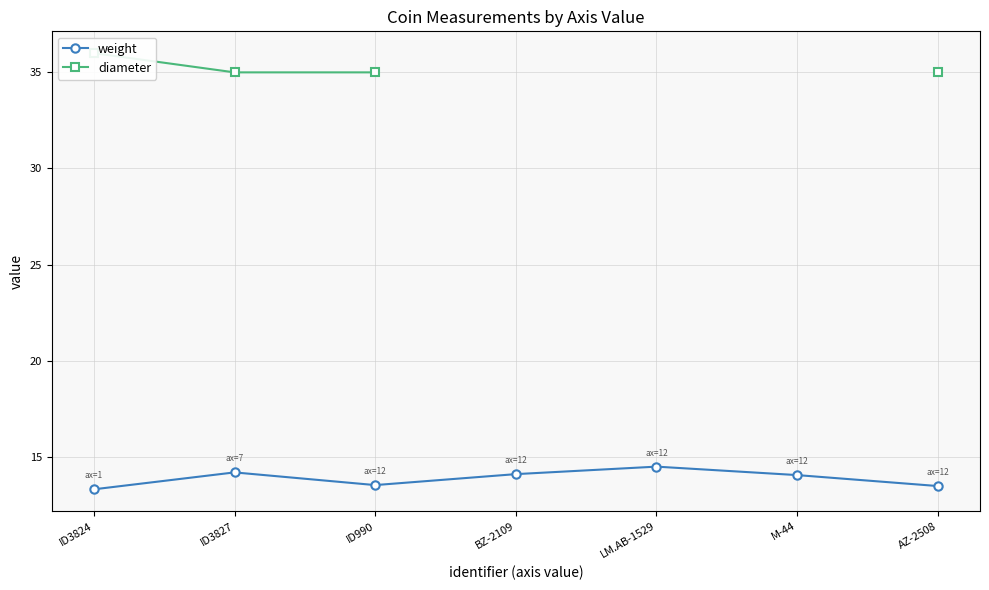

At which category does weight reach its first local peak?

ID3827